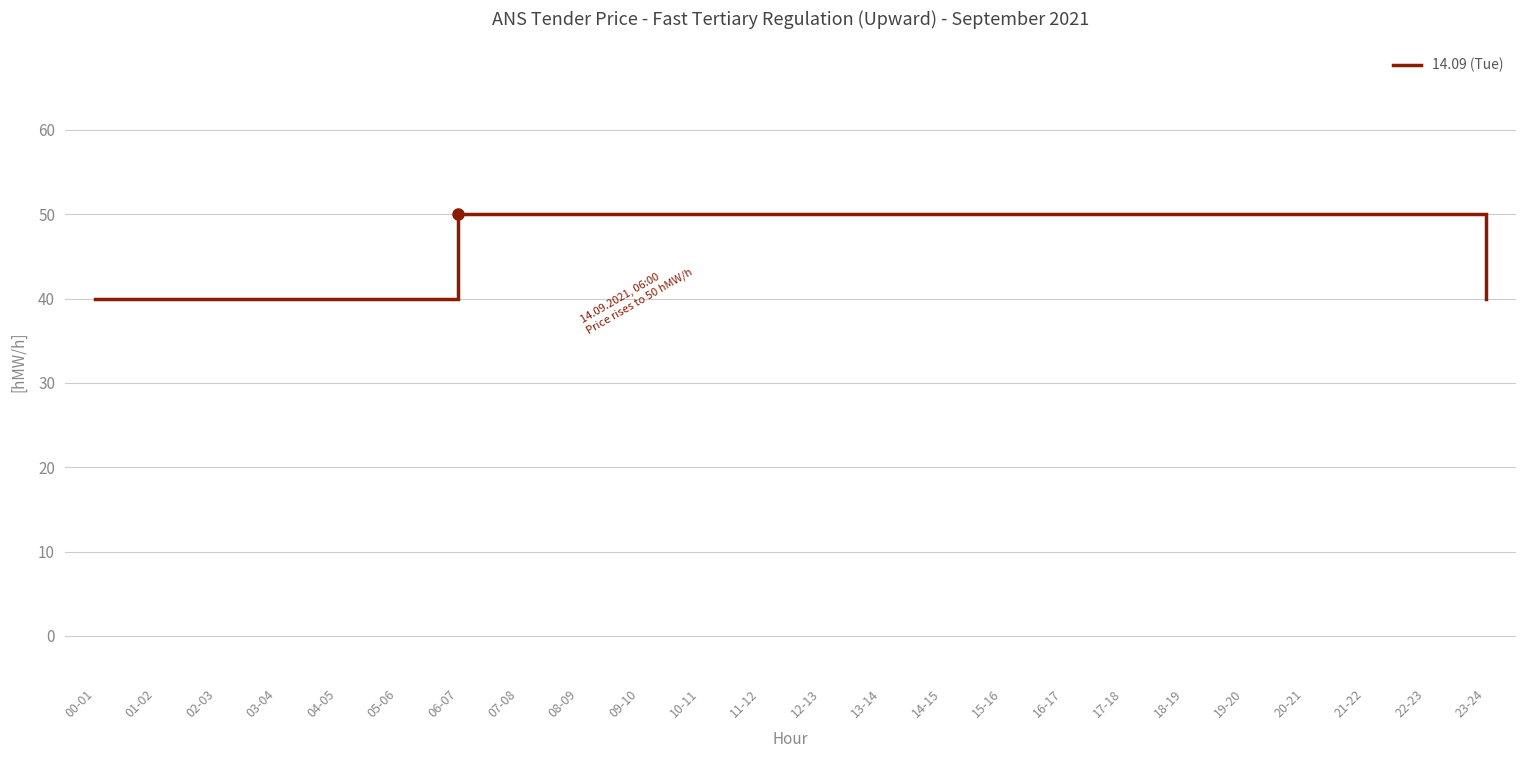

Reading left to right, what are all the values shown in this chart?

40	40	40	40	40	40	50	50	50	50	50	50	50	50	50	50	50	50	50	50	50	50	50	40